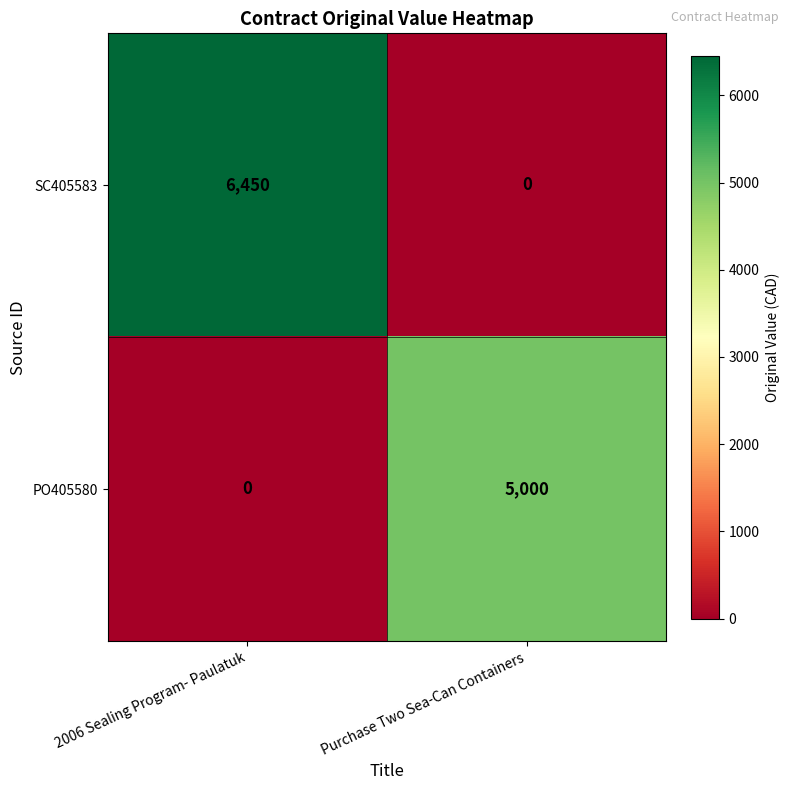

Between 2006 Sealing Program- Paulatuk and Purchase Two Sea-Can Containers, which series saw the biggest shift?

SC405583